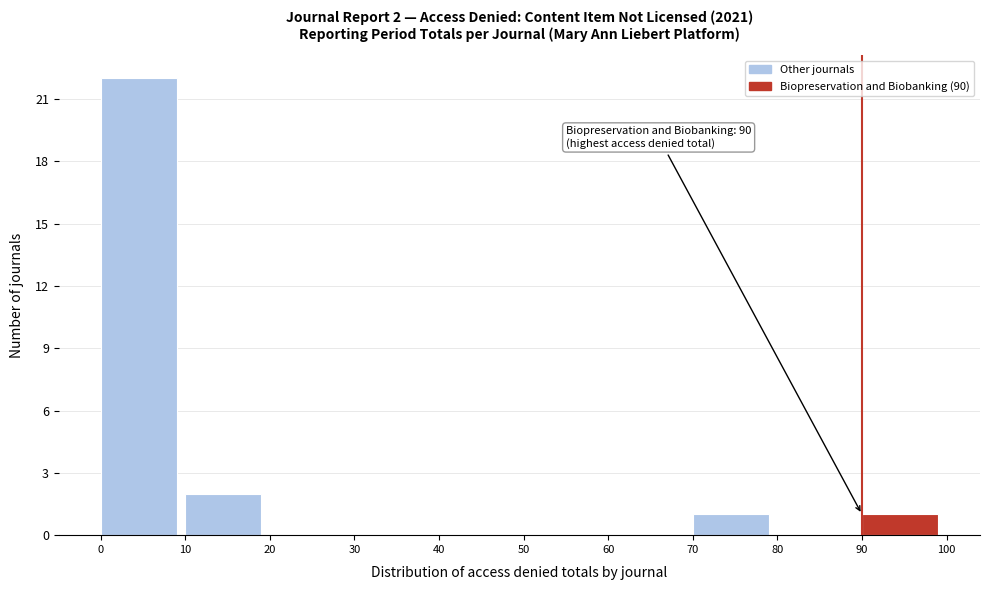

Which range on the x-axis has the tallest bar?

0 to 10